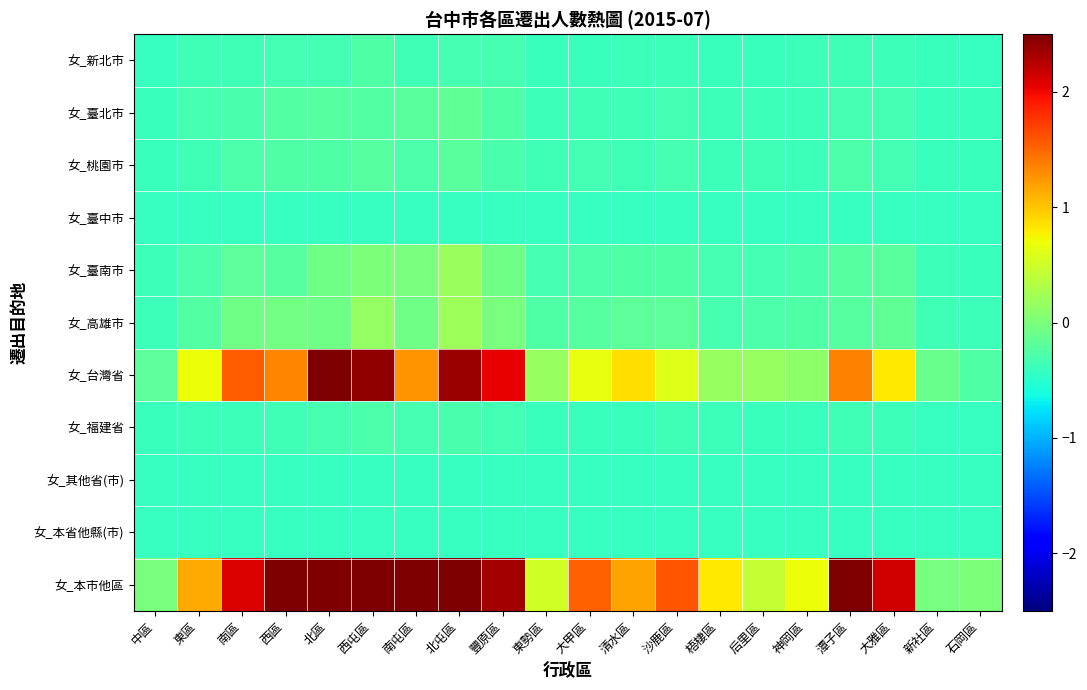

At 南屯區, list the series in order from largest to smallest.

女_本市他區, 女_台灣省, 女_臺南市, 女_高雄市, 女_臺北市, 女_桃園市, 女_福建省, 女_新北市, 女_臺中市, 女_其他省(市), 女_本省他縣(市)